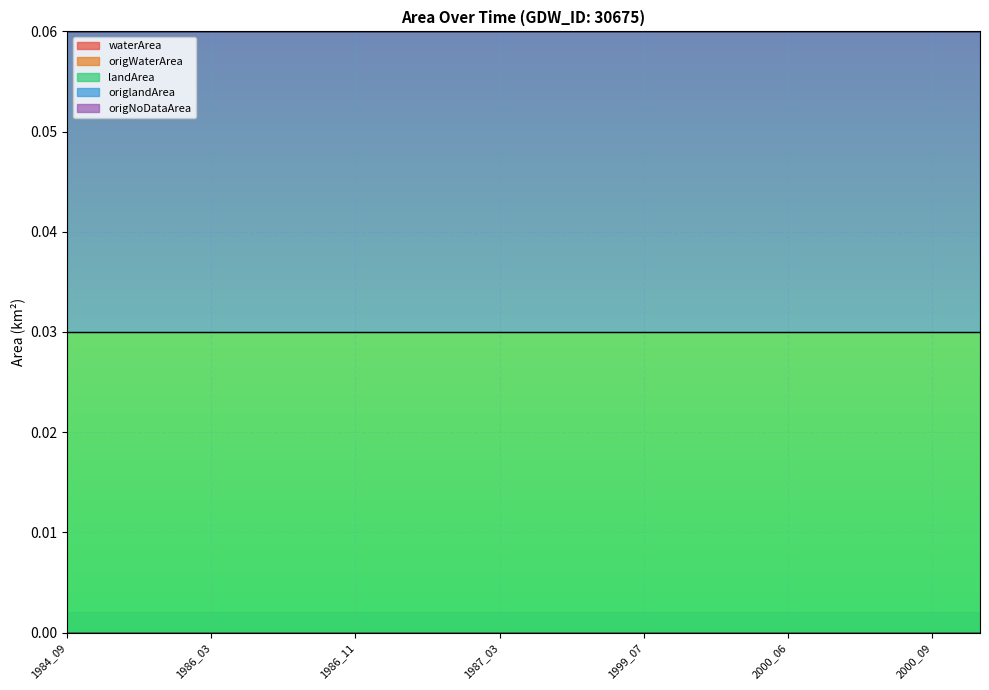

True or false: origlandArea and landArea intersect in this chart.

False